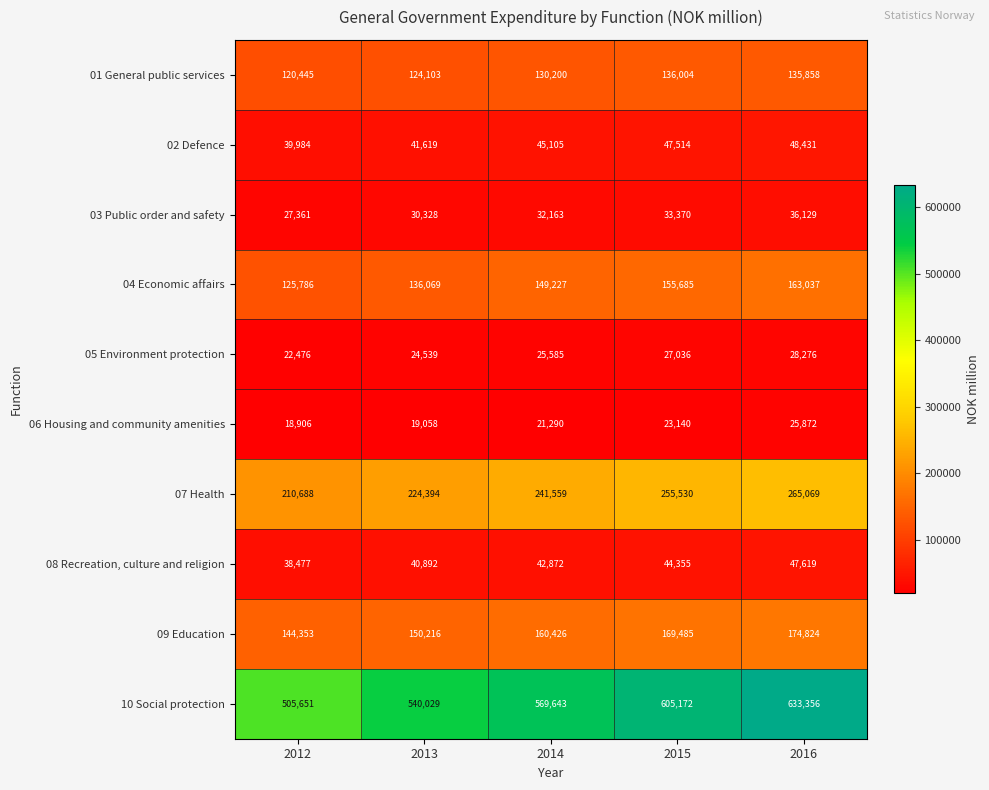

At how many categories does at least one series exceed 351380?

5